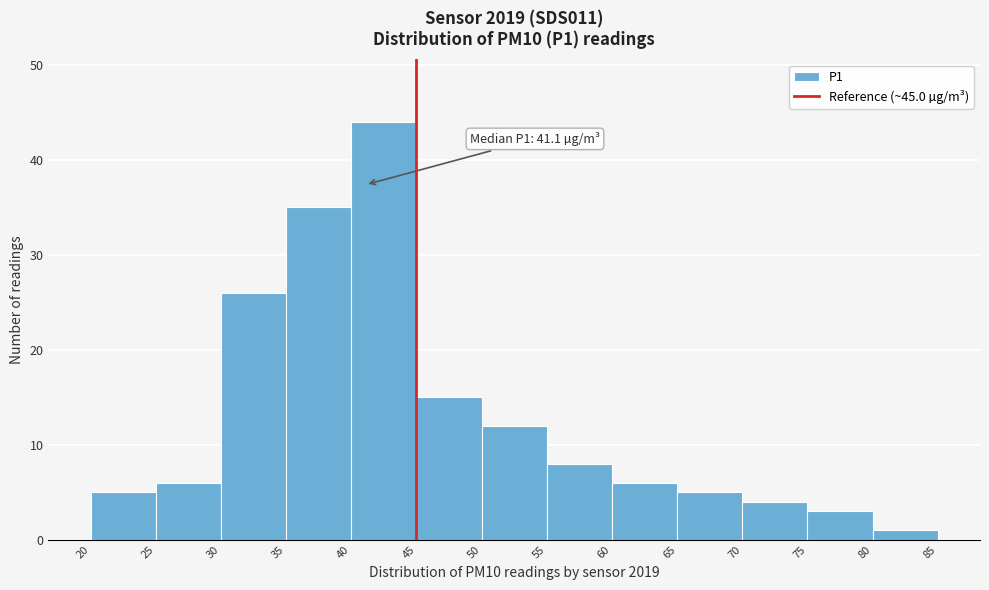

Which range on the x-axis has the tallest bar?

40 to 45